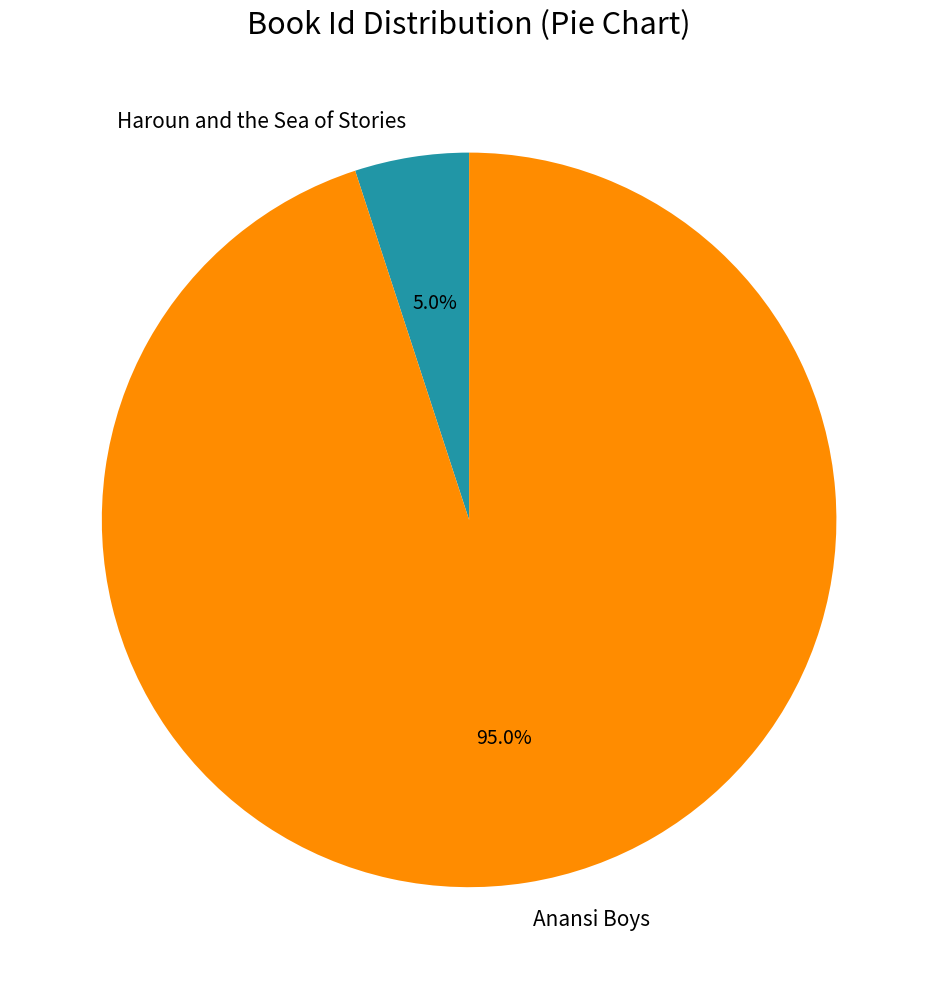

True or false: Haroun and the Sea of Stories accounts for 5% of the total.

True